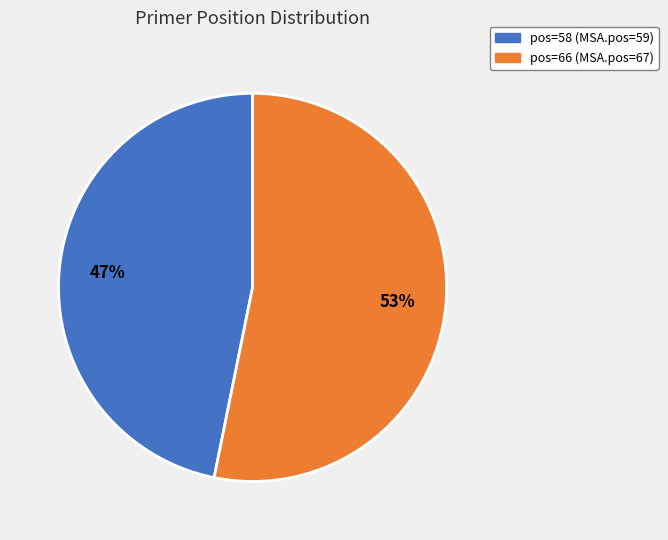

What percentage is the pos=66 (MSA.pos=67) slice, to the nearest percent?

53%